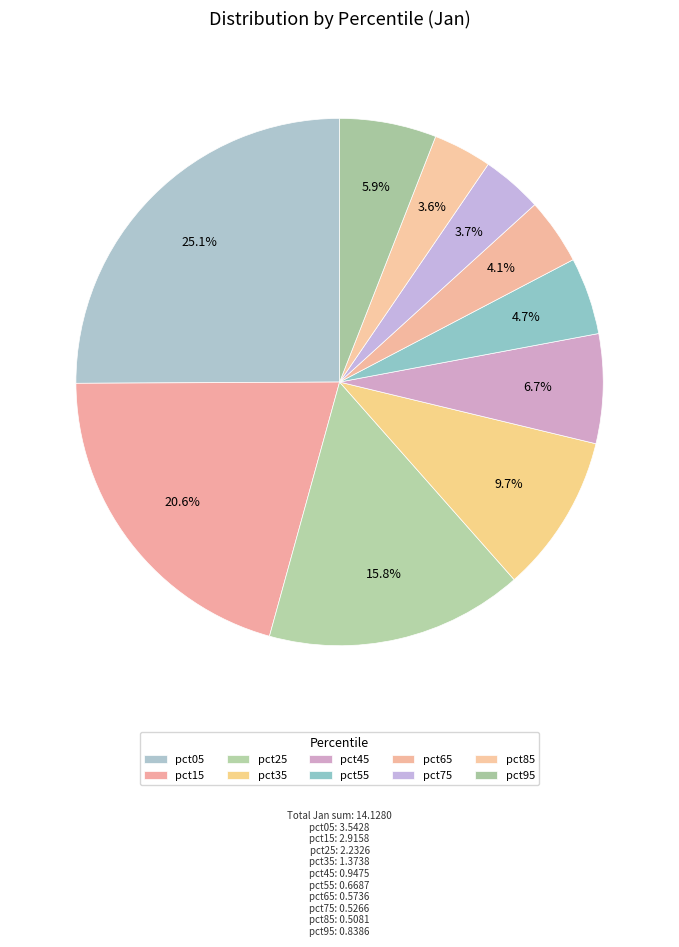

What percentage is NOT represented by pct55?

95.3%